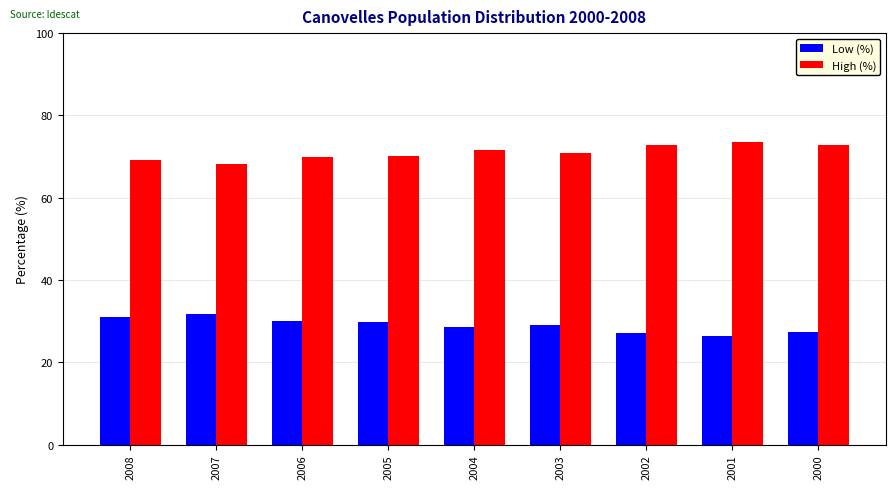

Is it true that Low (%) equals 16.1 at 2006?

False